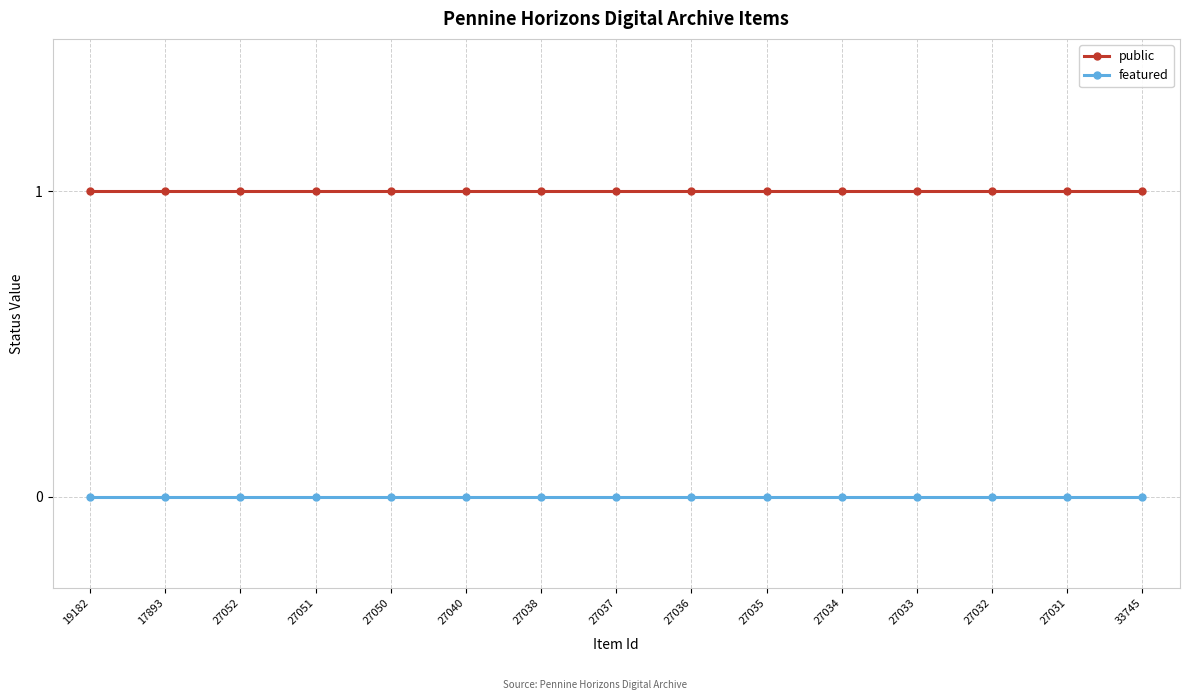

Is the value of featured at 27032 greater than the value of public at 27050?

No